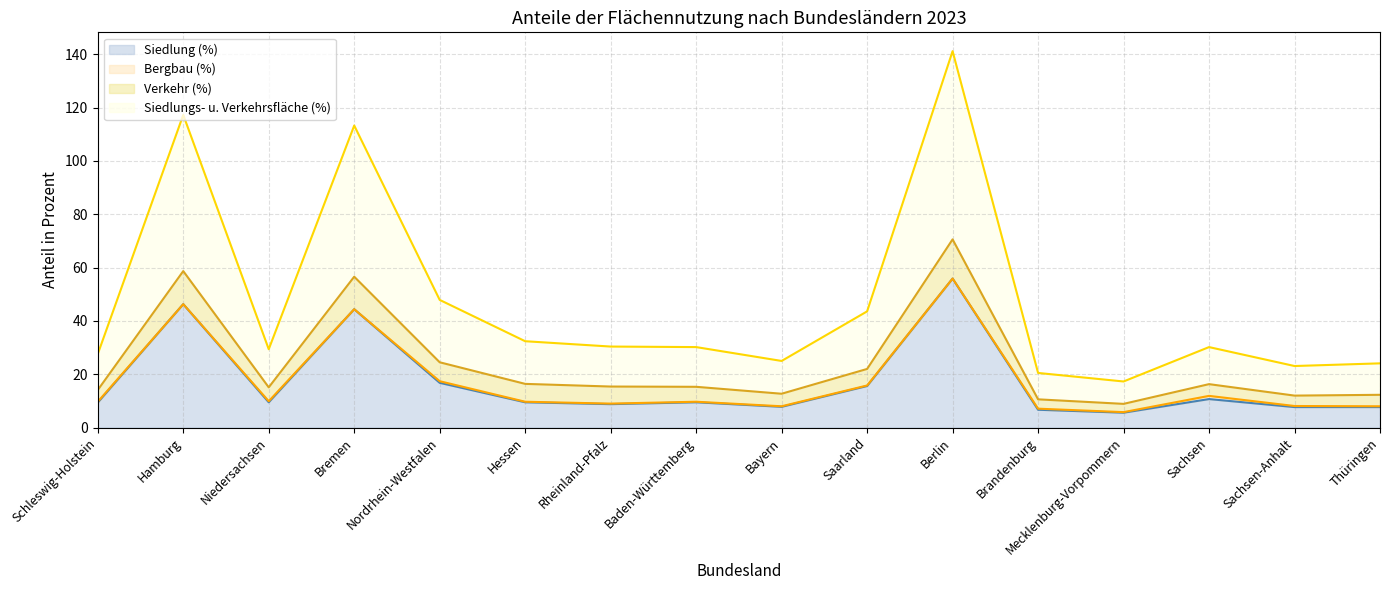

What position from the left is Bremen?

4